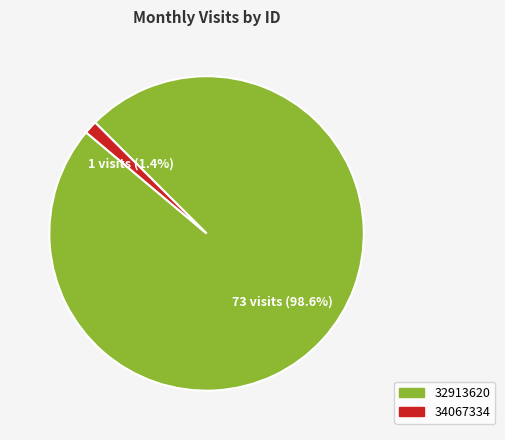

Do 34067334 and 32913620 together represent more than half of the pie?

Yes